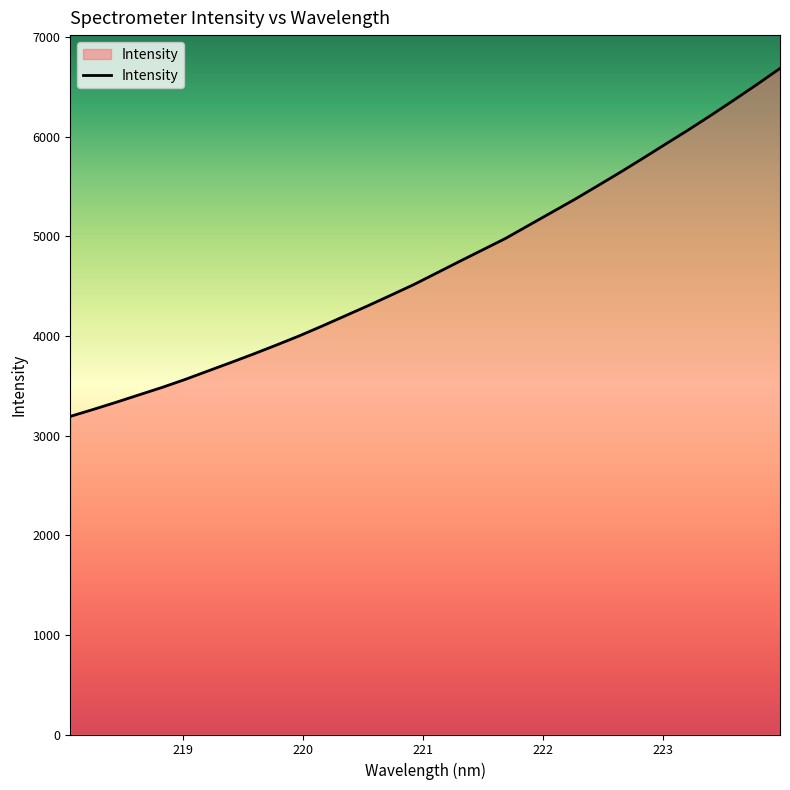

What is the smallest value displayed?

3192.3